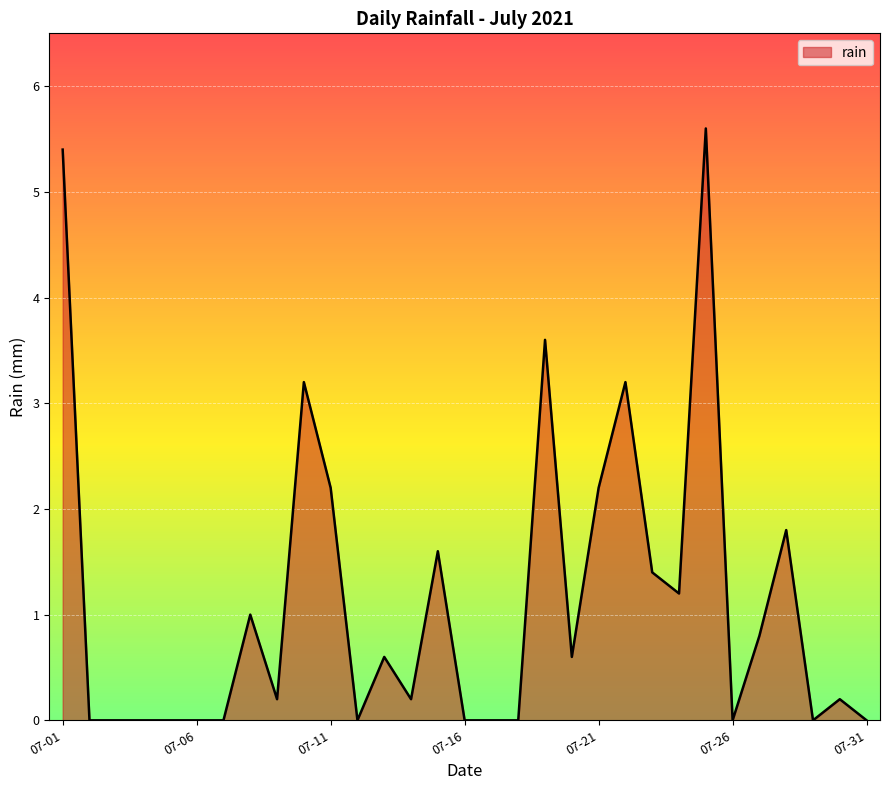

What is the maximum value shown in the chart?

5.6